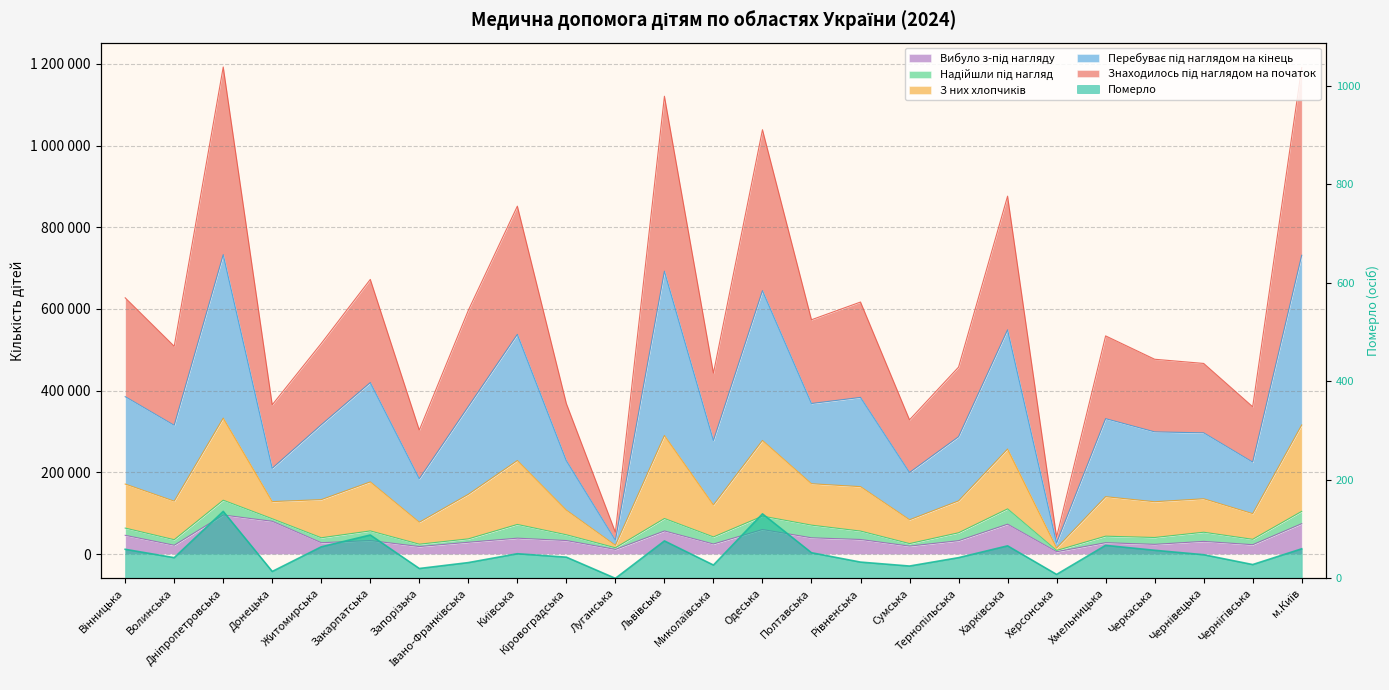

What is the lowest value of the Знаходилось під наглядом на початок series?

41449